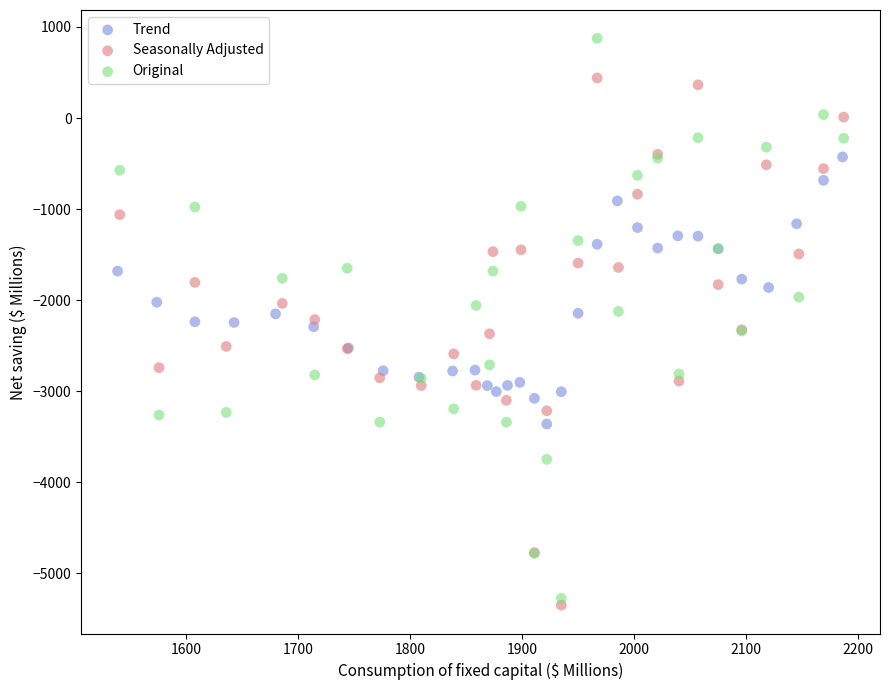

Which series has the largest Y range (max minus min)?

Original